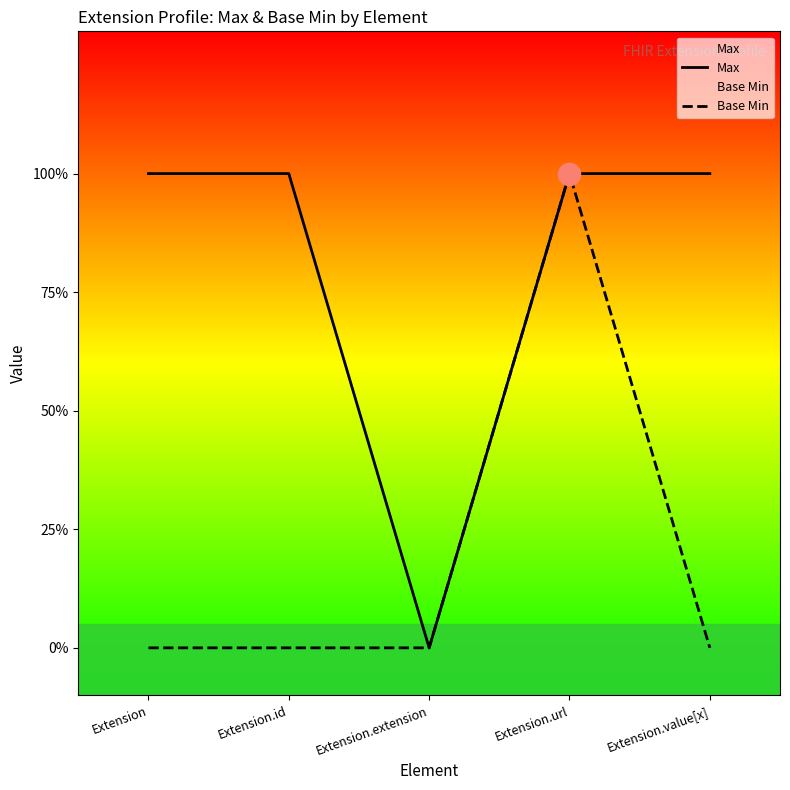

List the series in order of their peak value, lowest first.

Max, Base Min